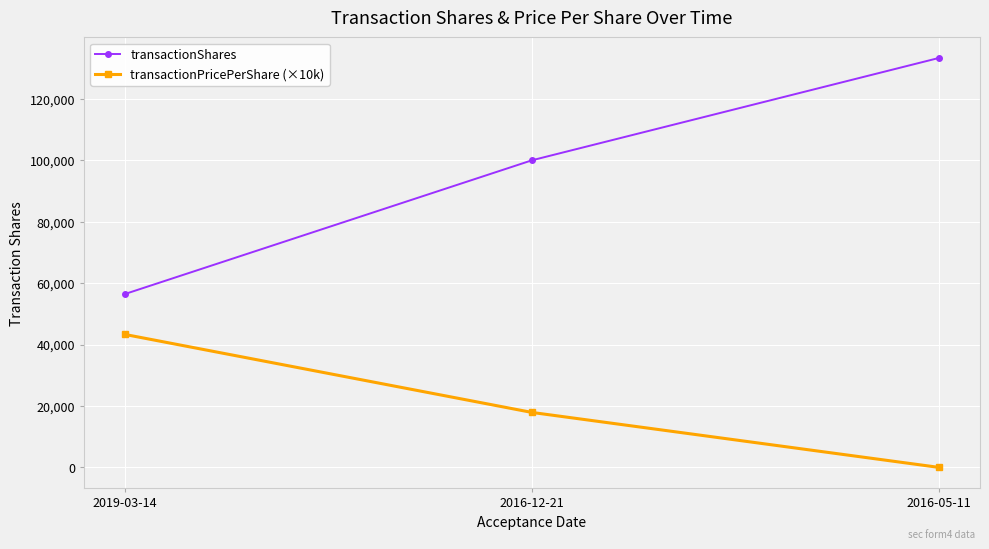

Between 2019-03-14 and 2016-12-21, which series saw the biggest shift?

transactionShares